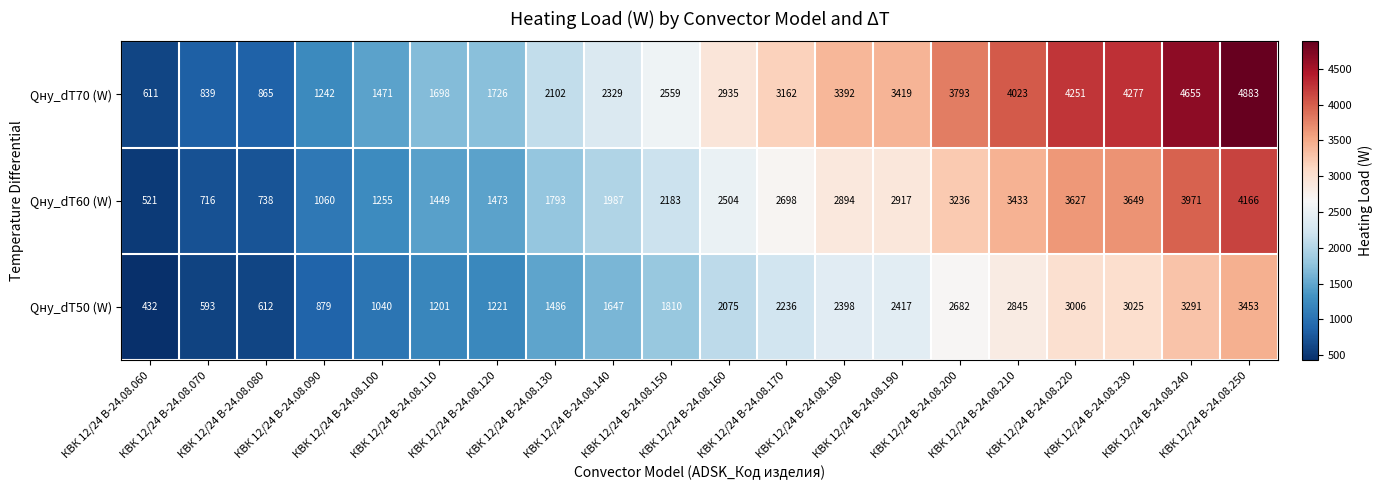

What is the average value of the Qну_dT50 (W) series?

1917